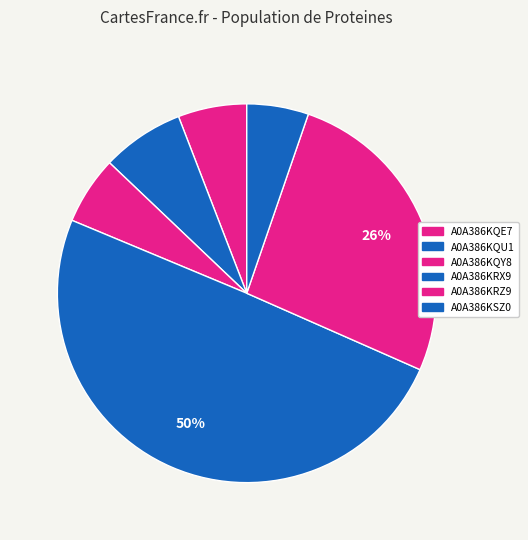

How many slices are in this pie chart?

6